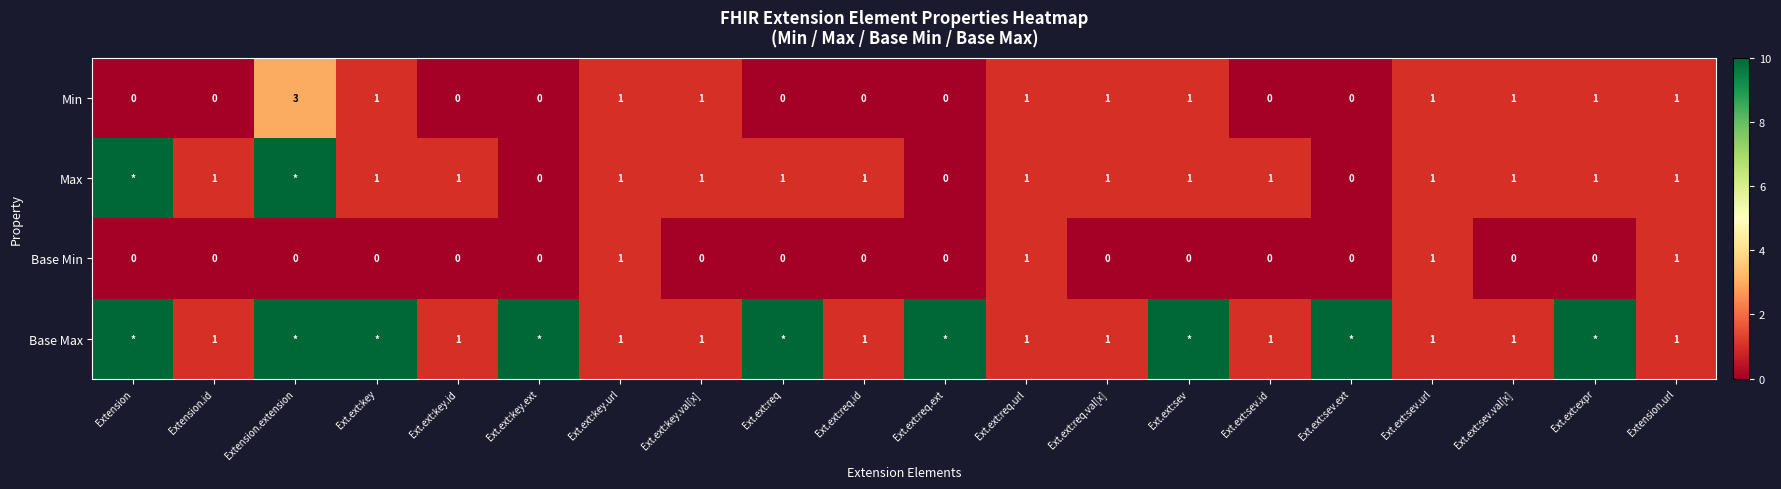

The Min series shows 1 at Ext.ext:sev.url. True or false?

True